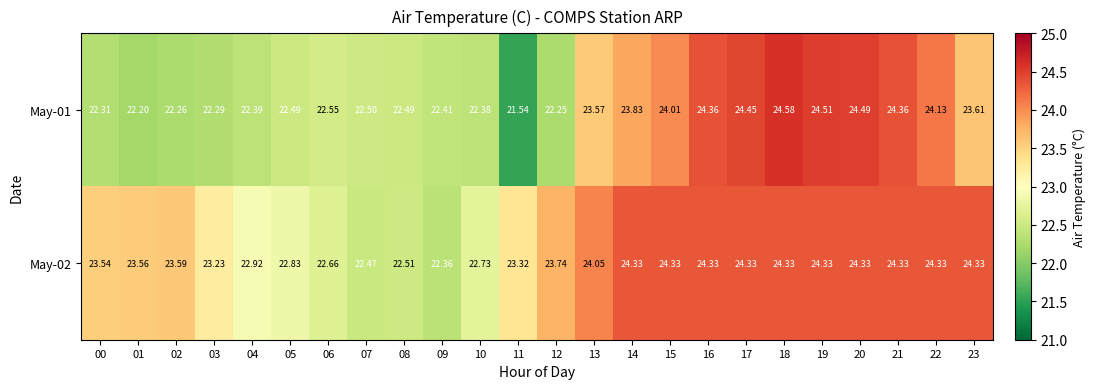

Is the value of May-01 at 22 greater than the value of May-02 at 01?

Yes